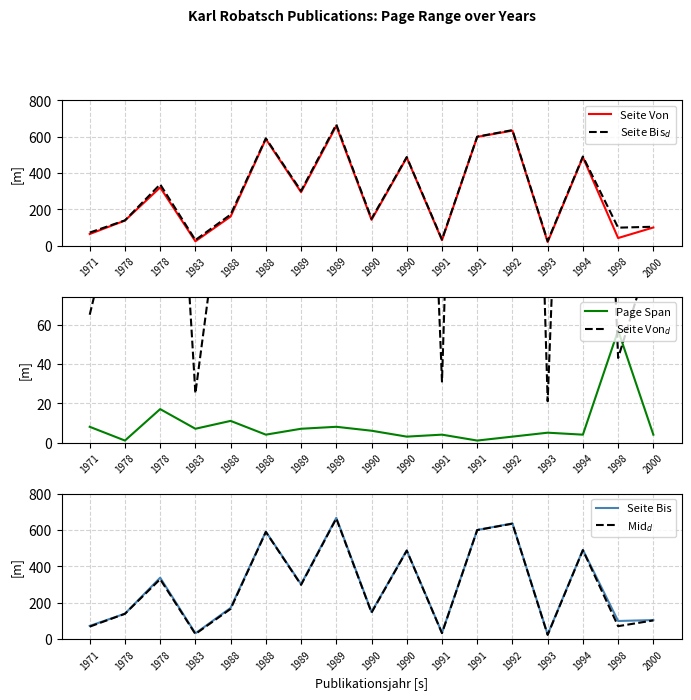

What is the sum of all Page Span values?

150